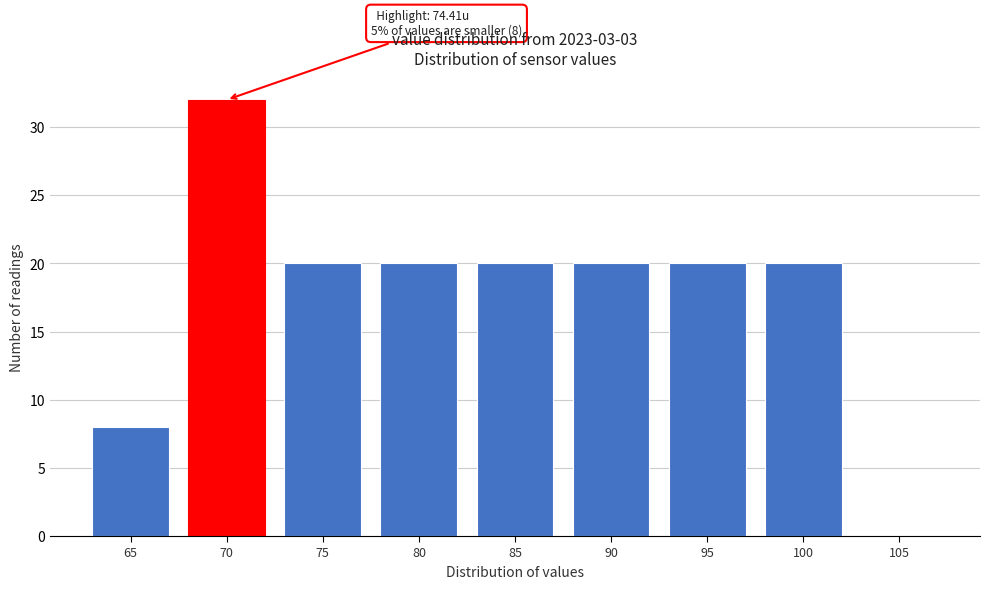

Reading left to right, what are all the values shown in this chart?

65=8	70=32	75=20	80=20	85=20	90=20	95=20	100=20	105=0